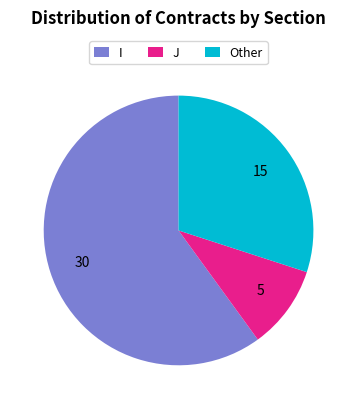

True or false: Other accounts for 30% of the total.

True